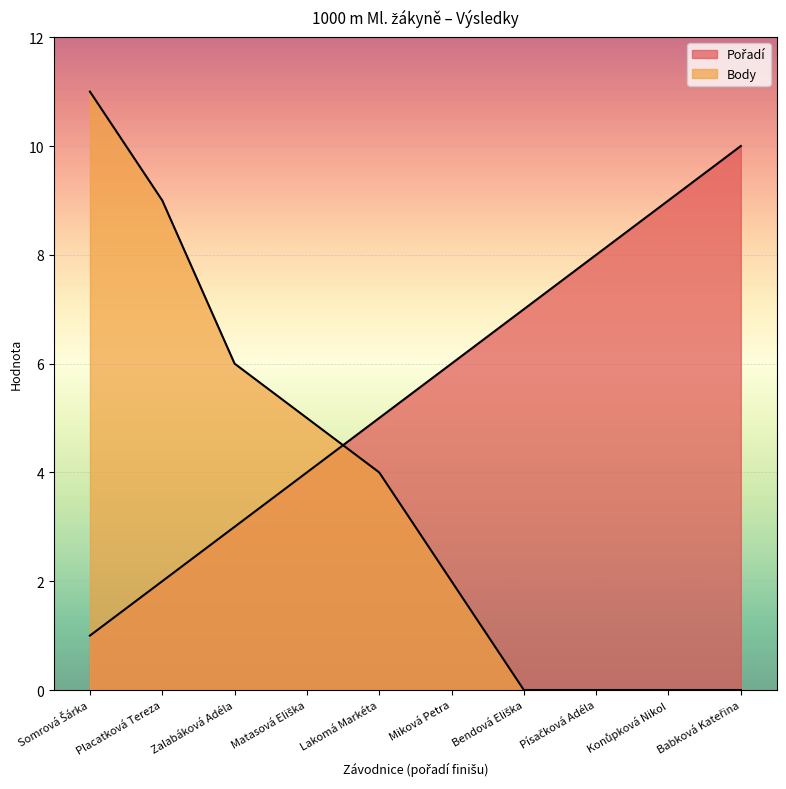

How many data points in Pořadí are above 6?

4